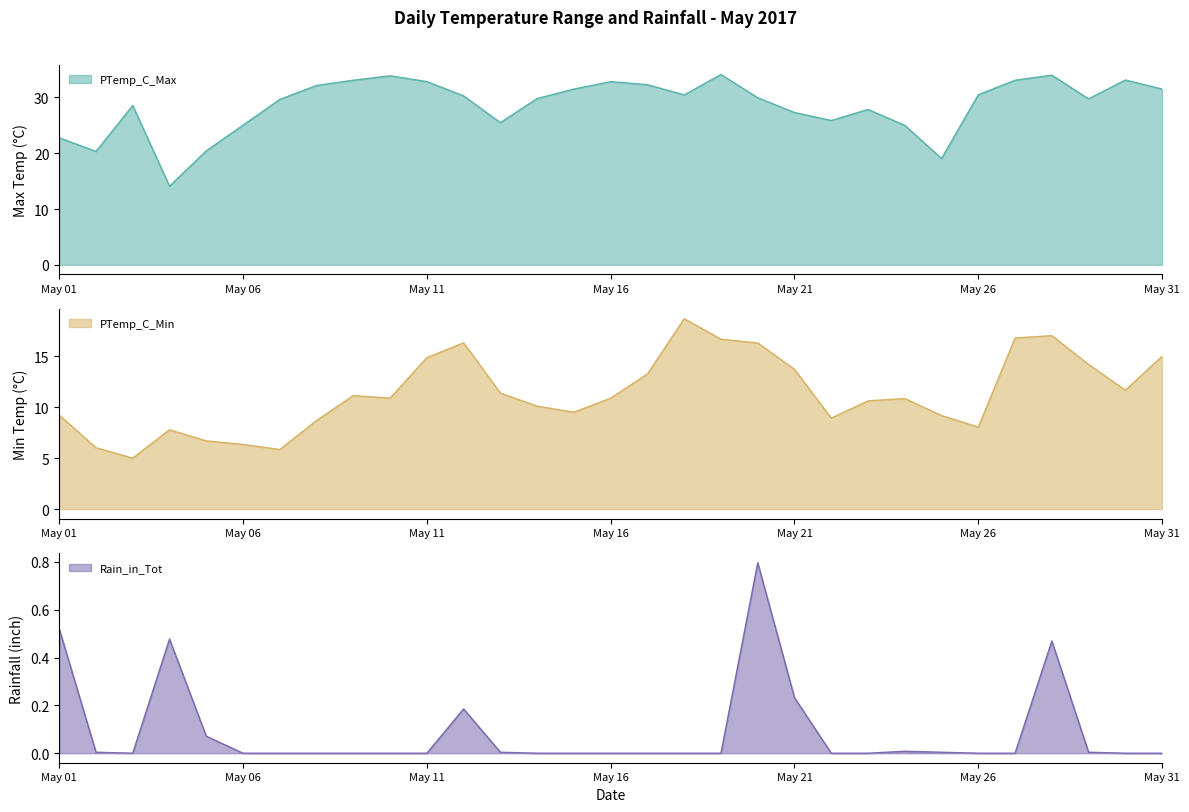

True or false: PTemp_C_Max and Rain_in_Tot intersect in this chart.

False